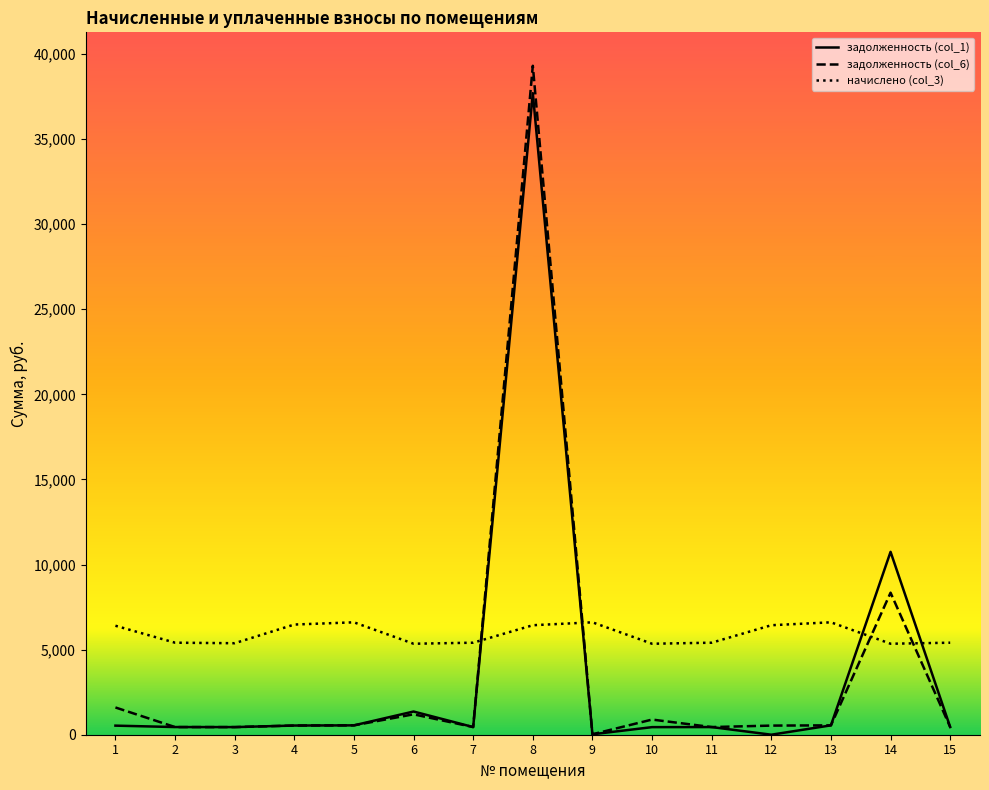

The value of начислено (col_3) at 1 is 2061.5. True or false?

False